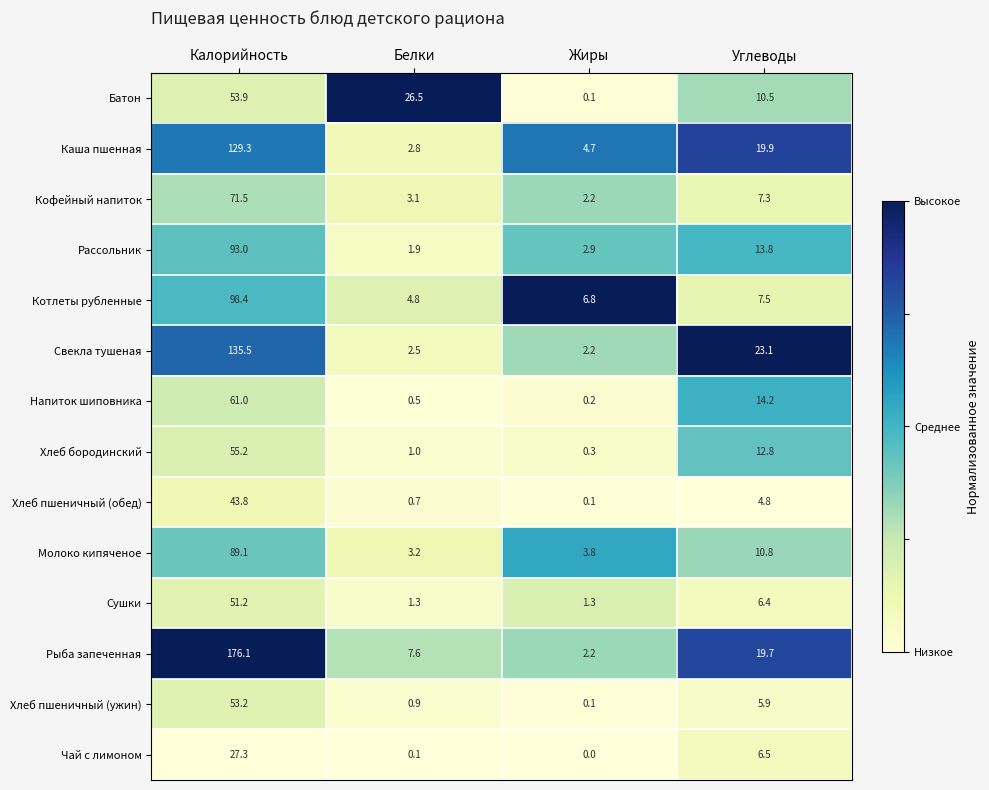

Where does the Хлеб бородинский series first go above 12?

Калорийность